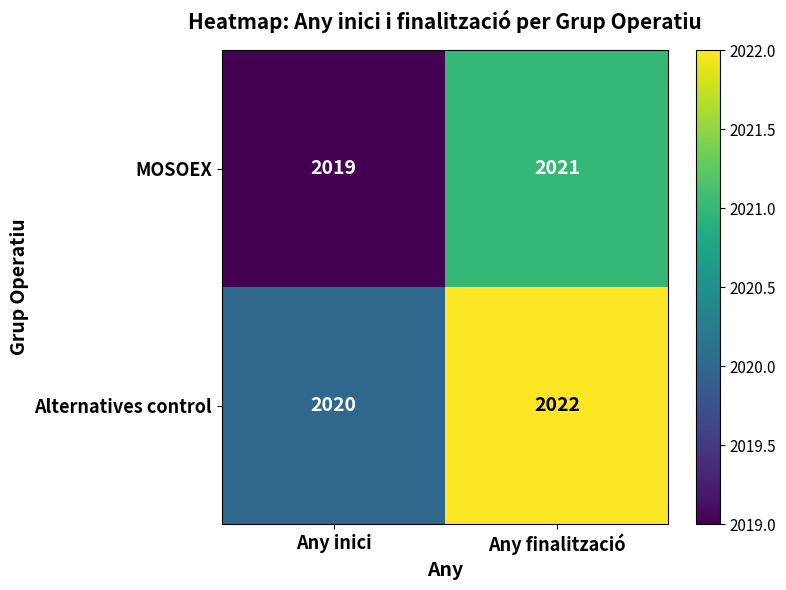

The MOSOEX series shows 2019 at Any inici. True or false?

True